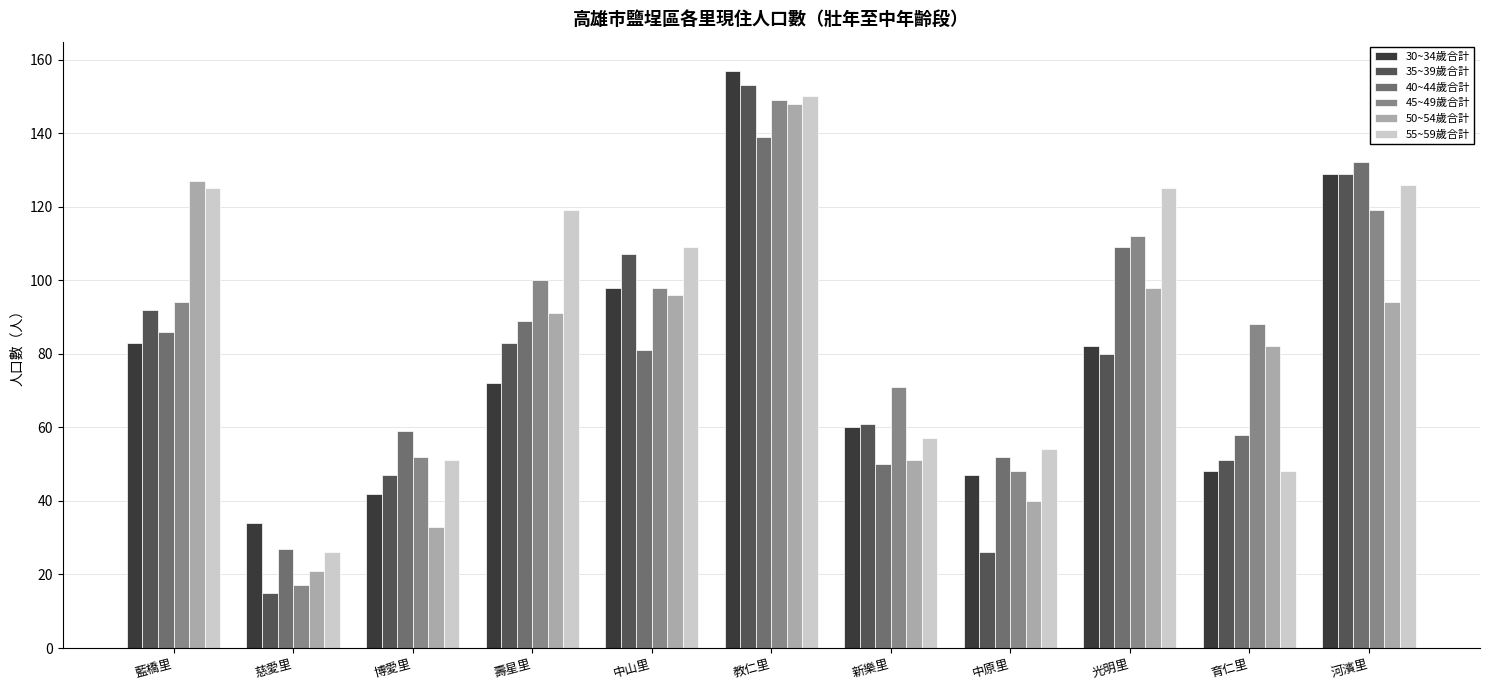

Where does the 40~44歲合計 series first go above 81?

藍橋里